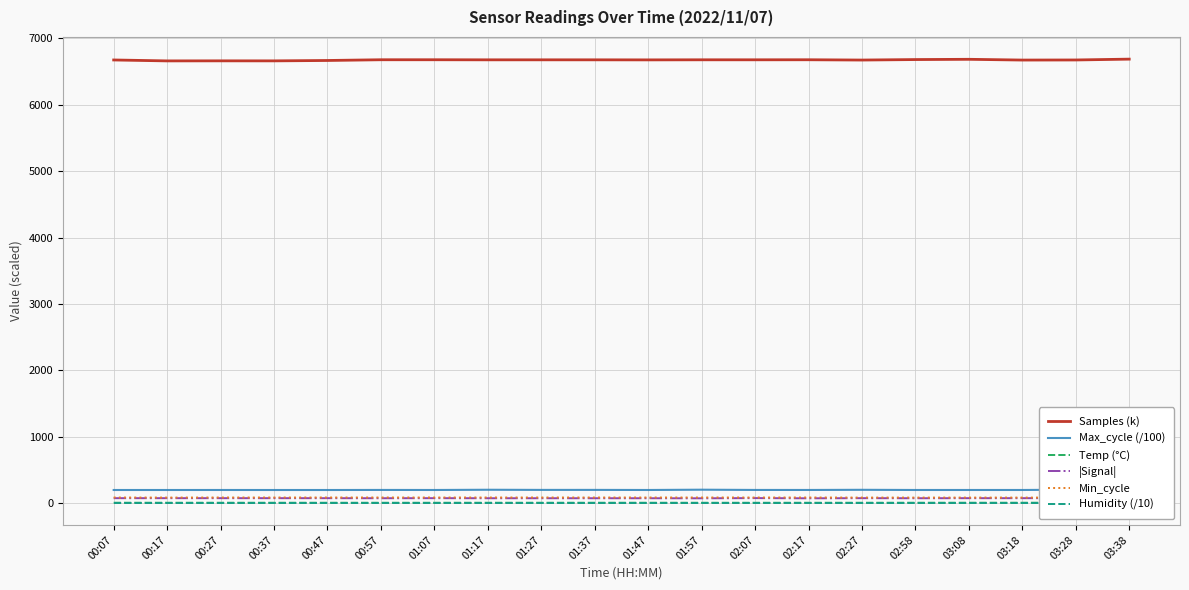

Reading left to right, transcribe all the data shown in this chart.

Samples (k): 6670.8	6656.8	6657.7	6657.3	6663.1	6674.2	6674.2	6672.9	6673.1	6672.9	6672.1	6673.4	6673.3	6674.0	6669.6	6677.0	6680.8	6669.5	6670.9	6683.4
Max_cycle (/100): 202.0	202.0	202.2	201.9	201.8	202.8	202.1	205.6	203.4	203.5	202.1	206.5	202.7	202.4	204.8	202.2	202.2	202.2	206.9	201.7
Temp (°C): 10.4	10.3	10.3	10.2	10.2	10.2	10.2	10.3	10.3	10.3	10.3	10.1	10.1	10.1	10.2	10.4	10.5	10.6	10.6	10.7
|Signal|: 79.0	79.0	79.0	79.0	79.0	78.0	79.0	78.0	78.0	78.0	78.0	77.0	80.0	77.0	79.0	78.0	79.0	79.0	79.0	77.0
Min_cycle: 89.0	88.0	89.0	89.0	89.0	89.0	89.0	89.0	89.0	89.0	89.0	89.0	89.0	89.0	88.0	88.0	88.0	88.0	88.0	88.0
Humidity (/10): 10.0	10.0	10.0	10.0	10.0	10.0	10.0	10.0	10.0	10.0	10.0	10.0	10.0	10.0	10.0	10.0	10.0	10.0	10.0	10.0